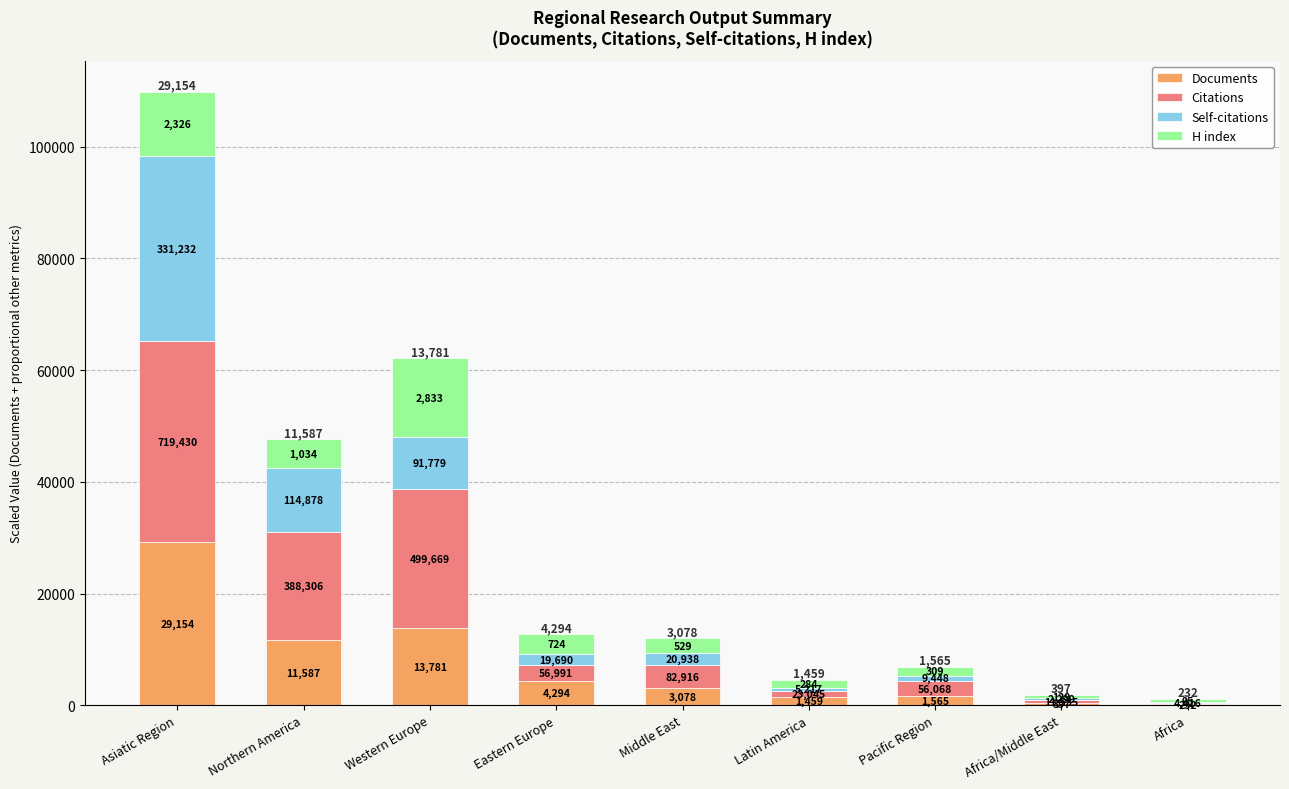

At Middle East, list the series in order from smallest to largest.

Self-citations, H index, Documents, Citations